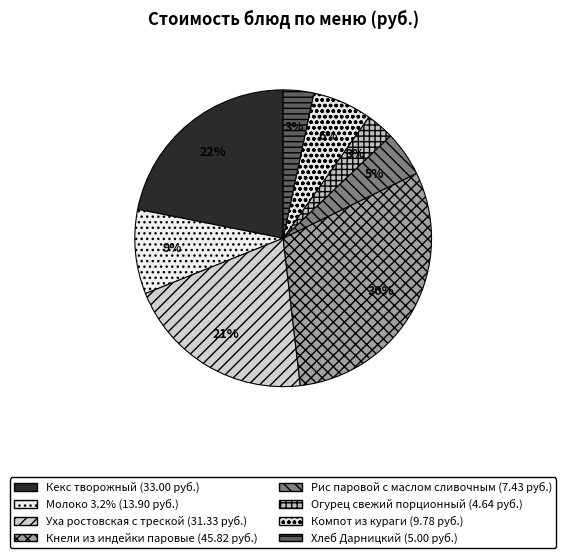

Which category has the biggest portion of the pie?

Кнели из индейки паровые